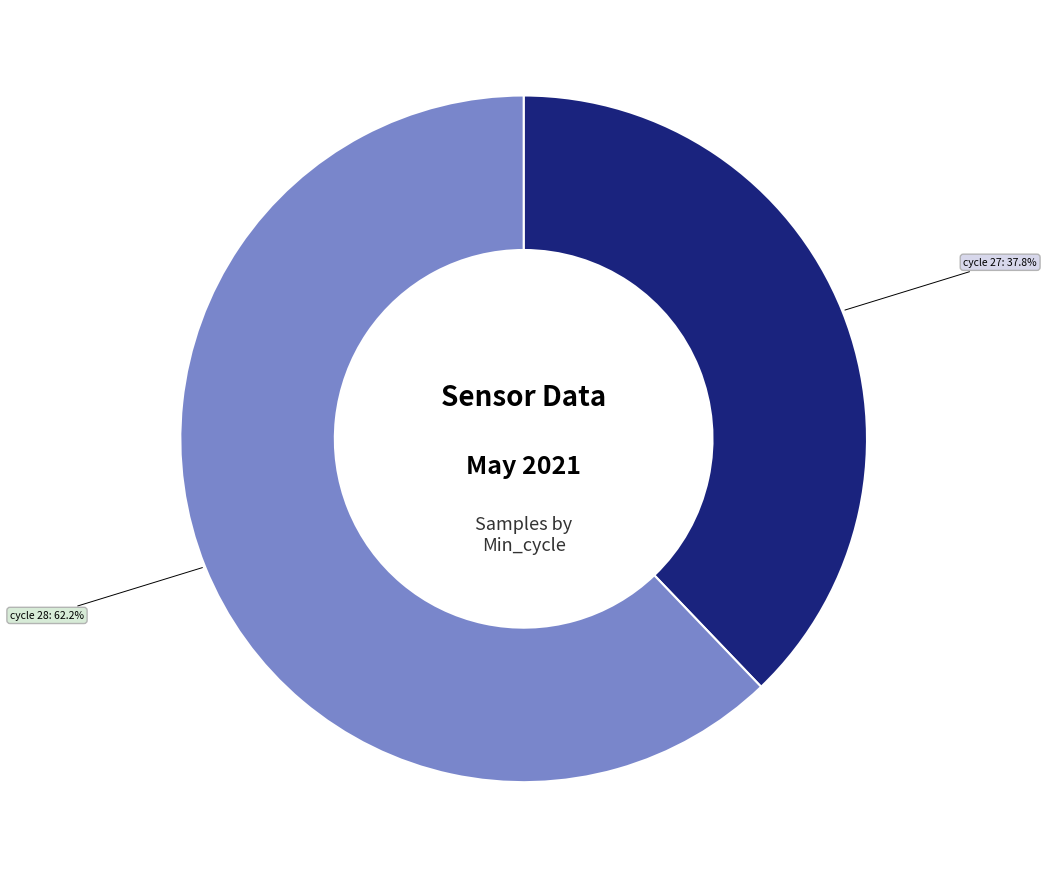

To the nearest percent, what is the average slice percentage?

50%